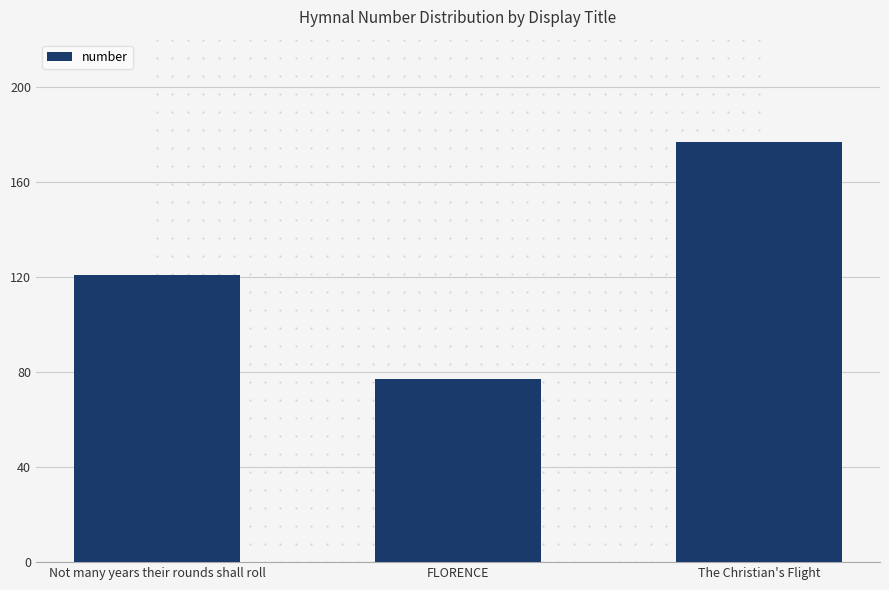

What is the change in value from FLORENCE to The Christian's Flight?

+100